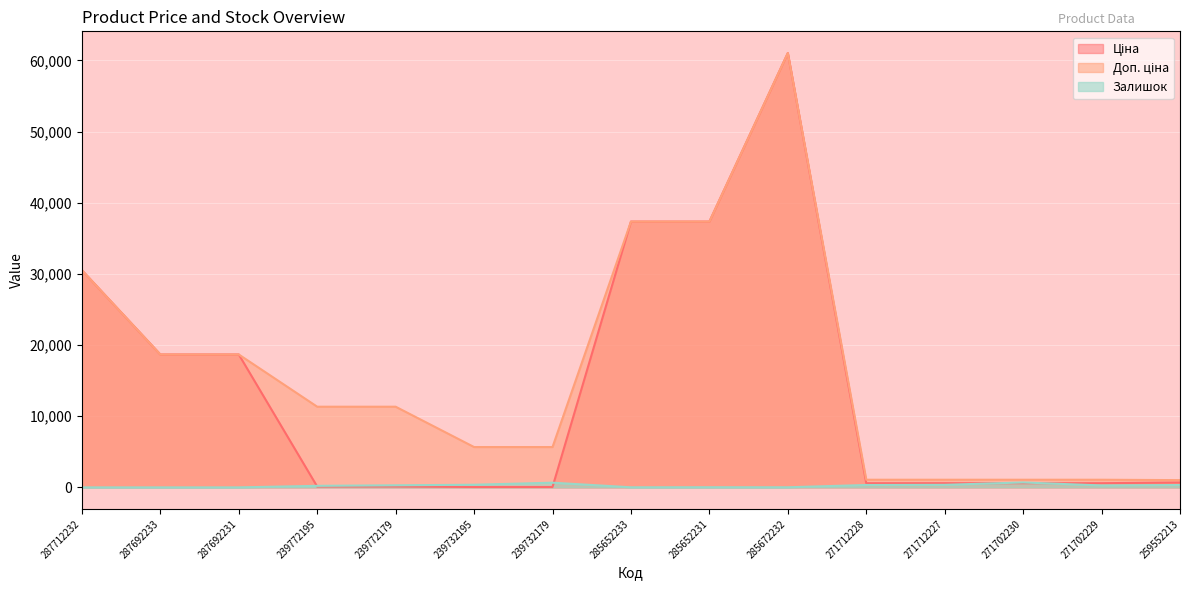

Which has a higher value, 285652231 or 271712227?

285652231